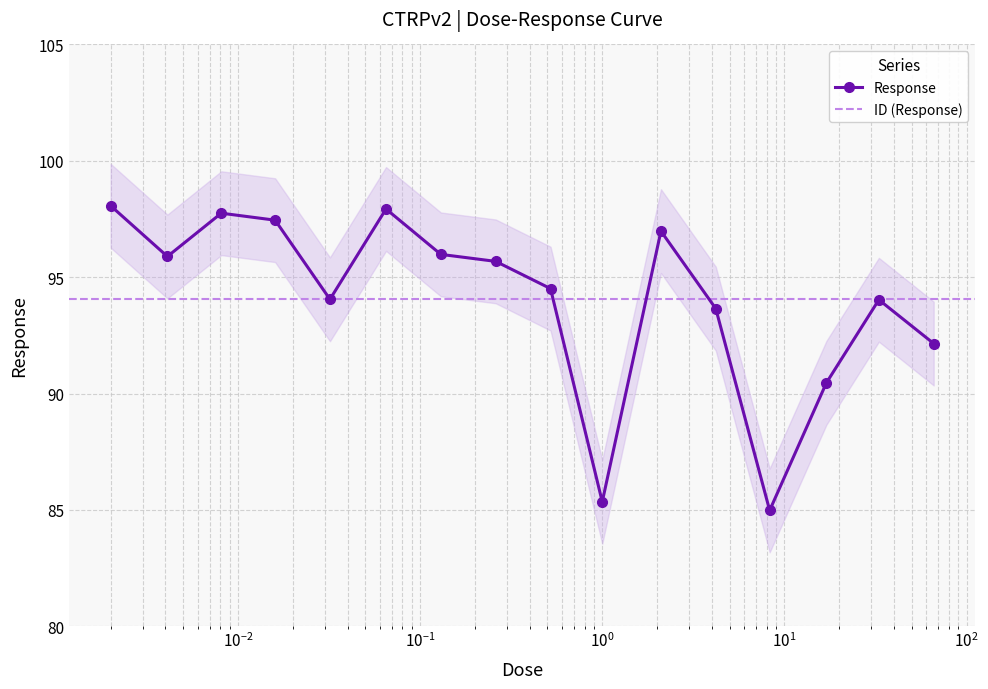

What is the value of the Response point at the 8th from the left?

95.7